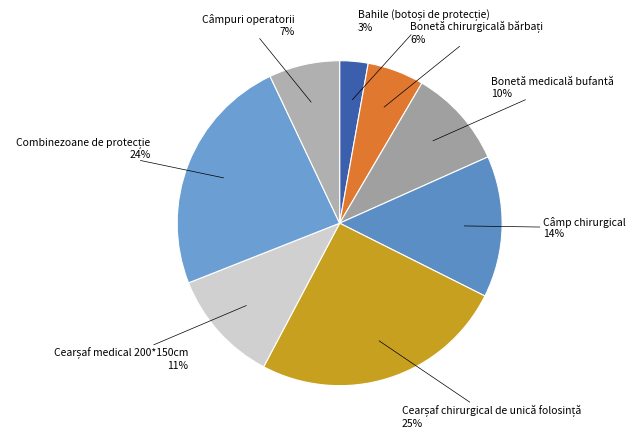

The Câmpuri operatorii slice represents 7% of the pie. True or false?

True